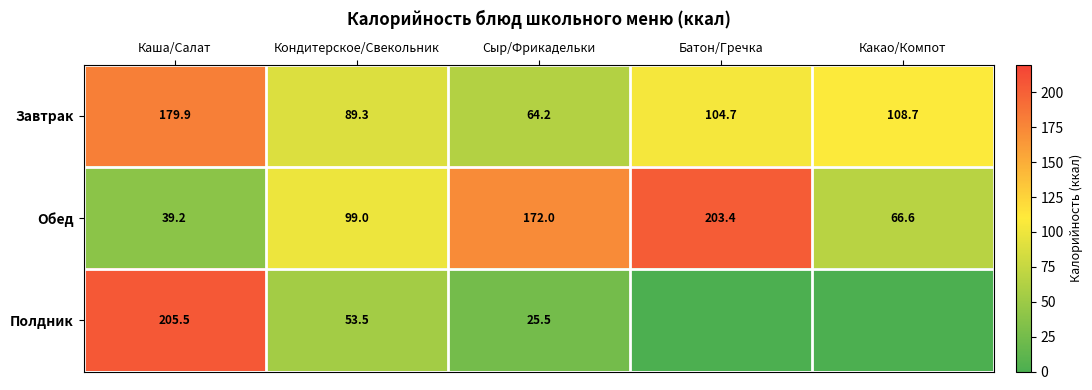

What is the sum of the Обед values at Каша/Салат and Кондитерское/Свекольник?

138.2